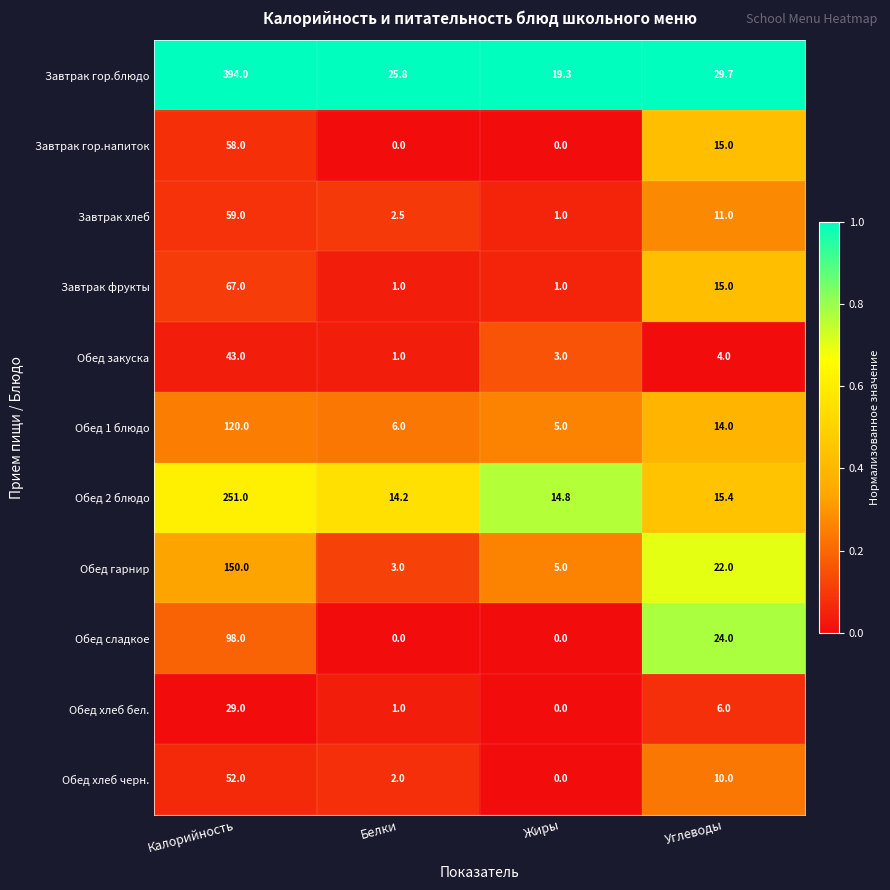

At which label is Обед 2 блюдо closest to 132?

Углеводы